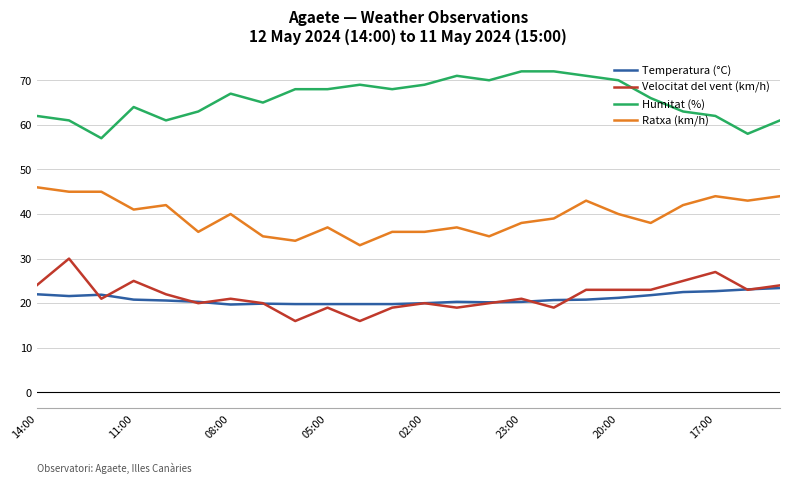

True or false: Humitat (%) and Temperatura (°C) intersect in this chart.

False